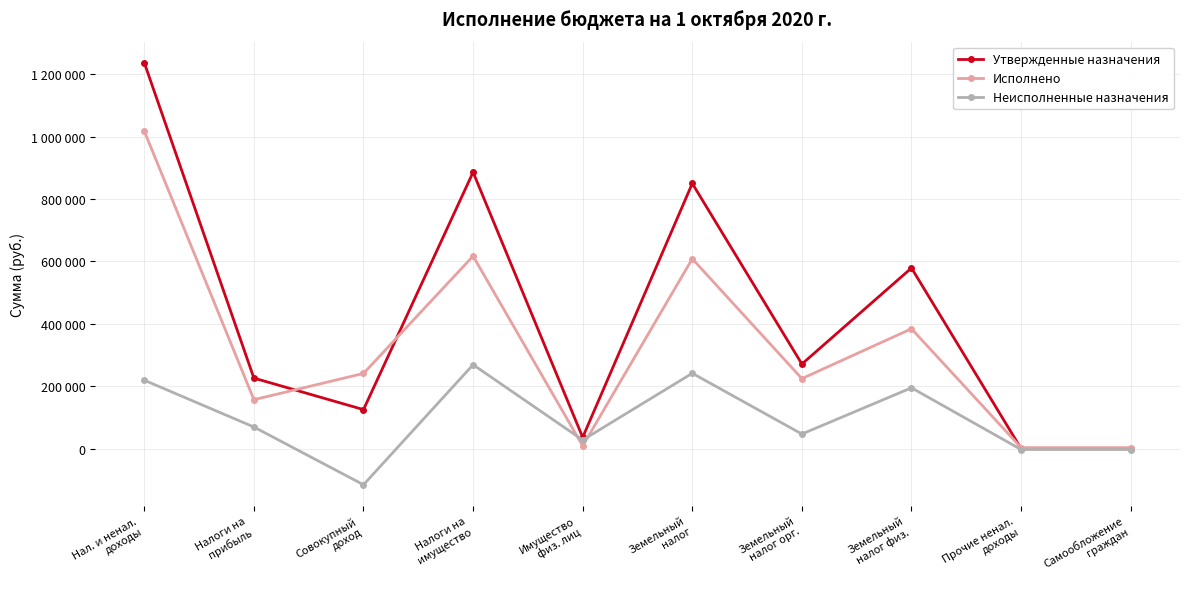

Rank the categories by Исполнено value from lowest to highest.

Прочие ненал.
доходы, Самообложение
граждан, Имущество
физ. лиц, Налоги на
прибыль, Земельный
налог орг., Совокупный
доход, Земельный
налог физ., Земельный
налог, Налоги на
имущество, Нал. и ненал.
доходы